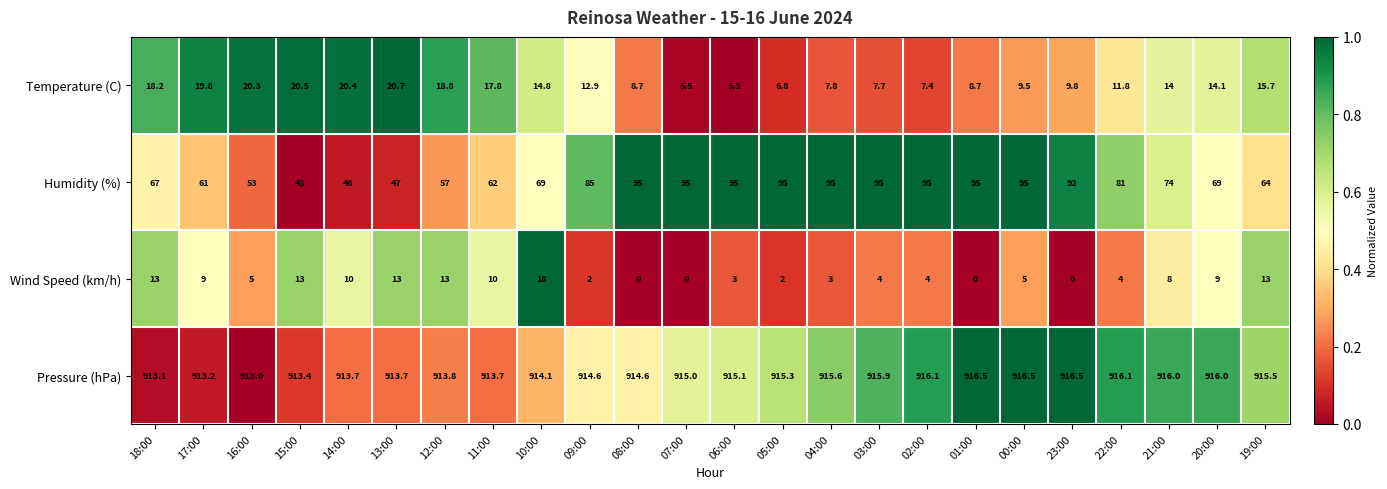

Is it true that Pressure (hPa) equals 1551.3 at 03:00?

False